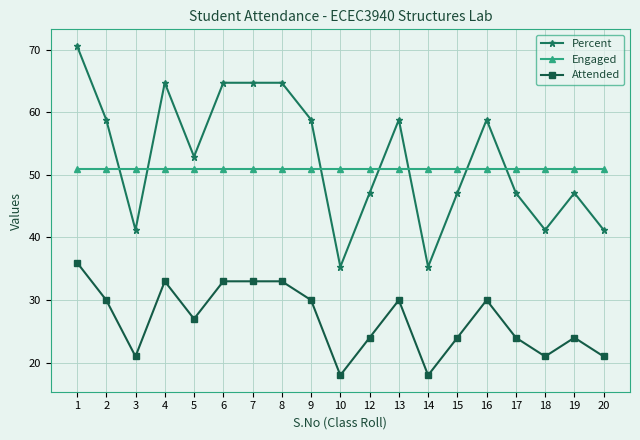

What is the highest value of the Engaged series?

51.0